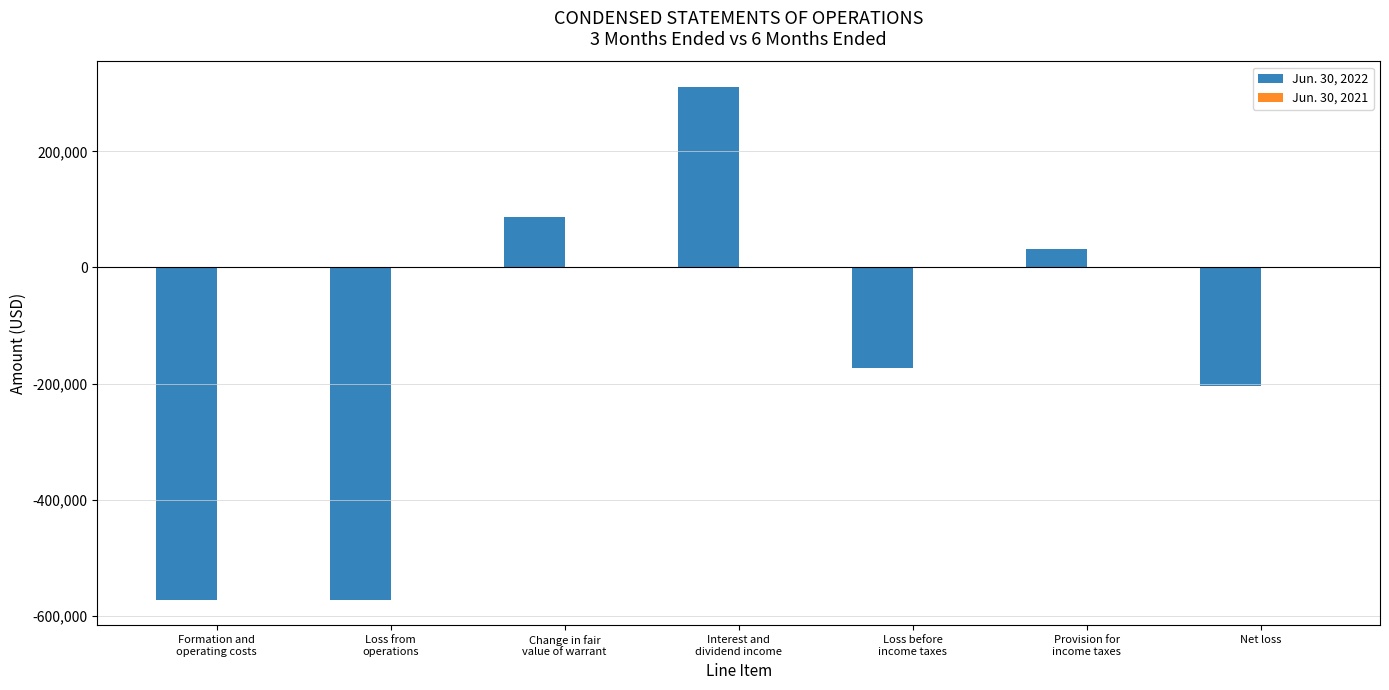

What is the greatest value displayed?

310587